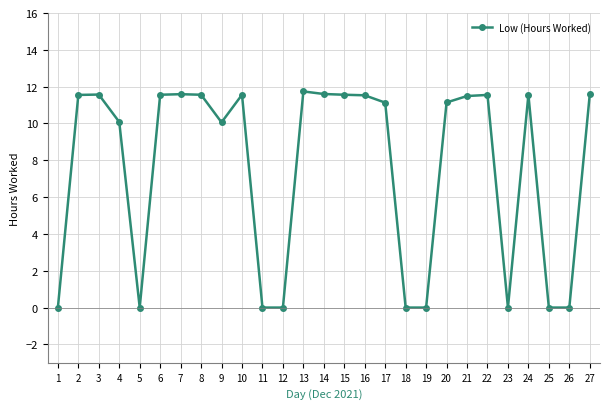

What is the value of the 15th point from the left?

11.6